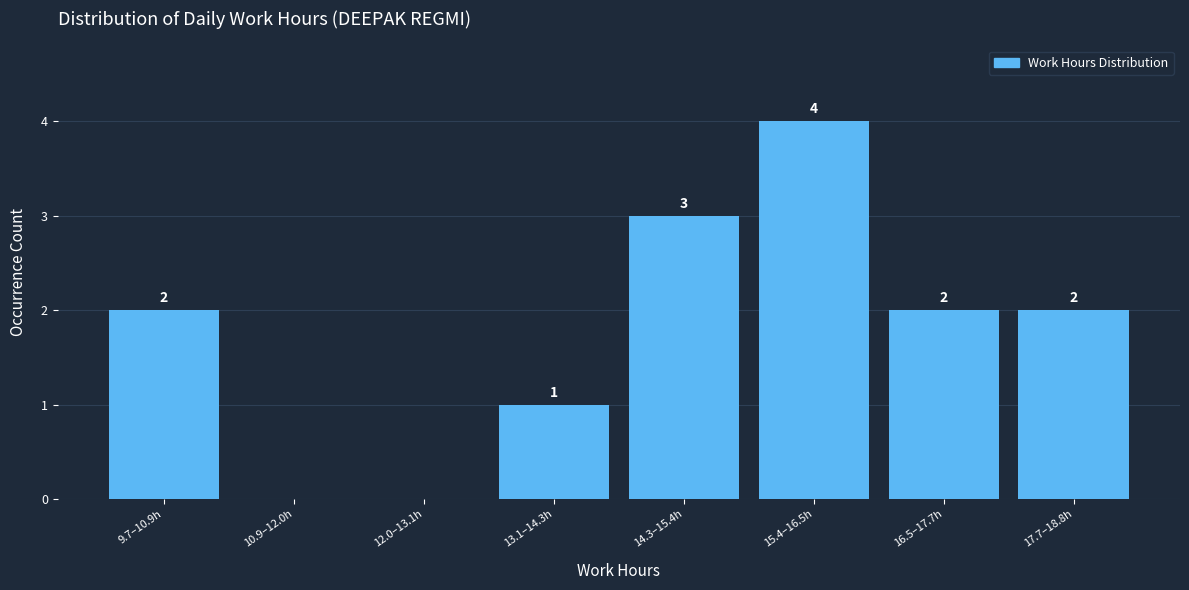

Reading left to right, transcribe all the data shown in this chart.

9.7–10.9h=2	10.9–12.0h=0	12.0–13.1h=0	13.1–14.3h=1	14.3–15.4h=3	15.4–16.5h=4	16.5–17.7h=2	17.7–18.8h=2